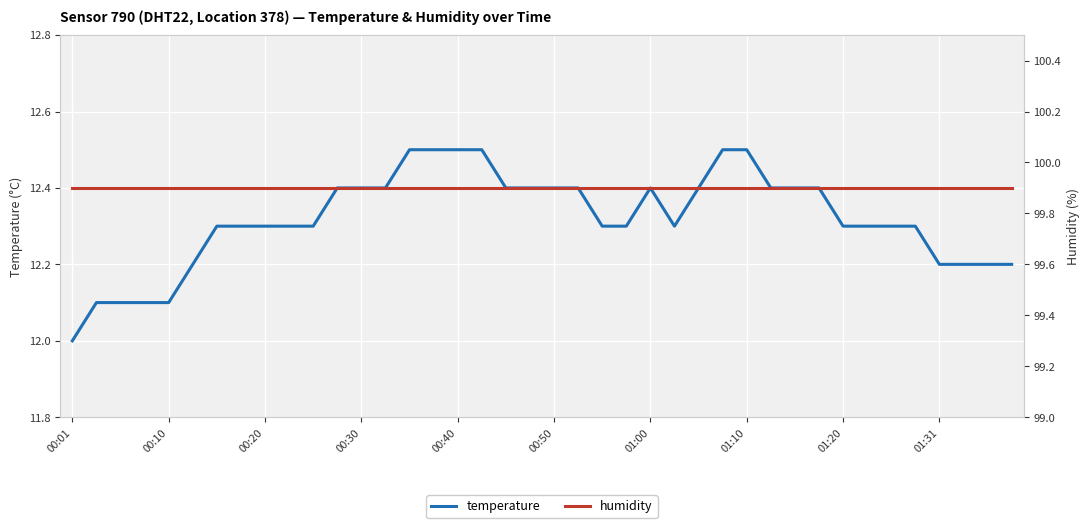

At which label is temperature closest to 12?

00:01